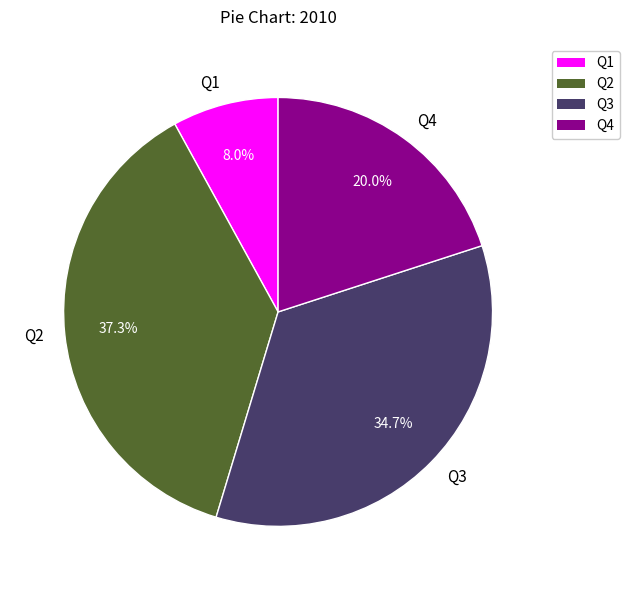

Approximately how many times larger is the value at Q3 compared to Q4?

1.7